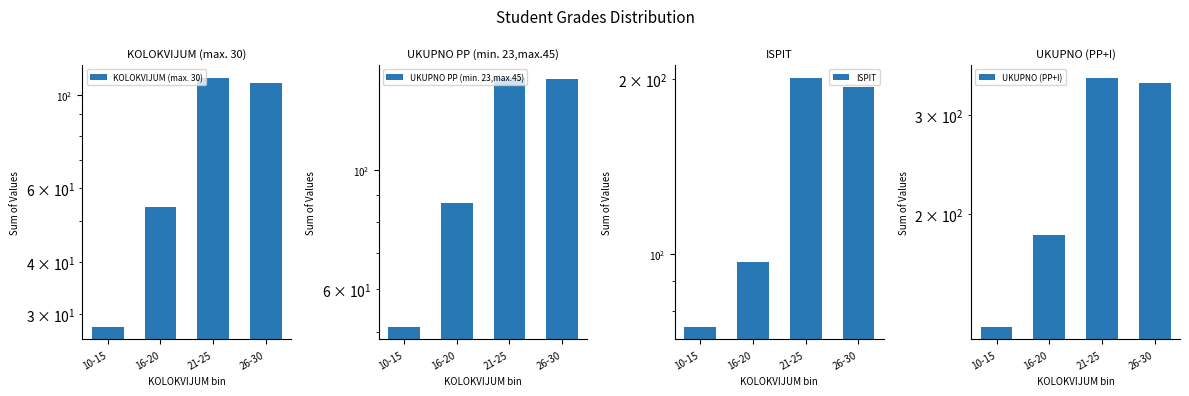

What is the difference between the highest and lowest values at 16-20?

130